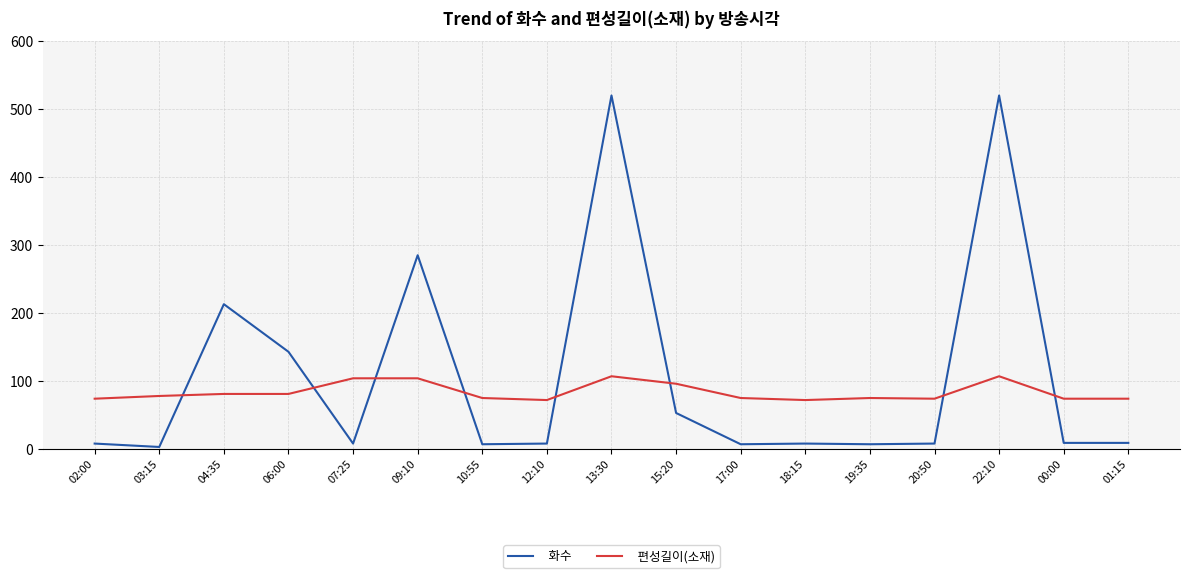

How many times do 편성길이(소재) and 화수 cross each other?

8